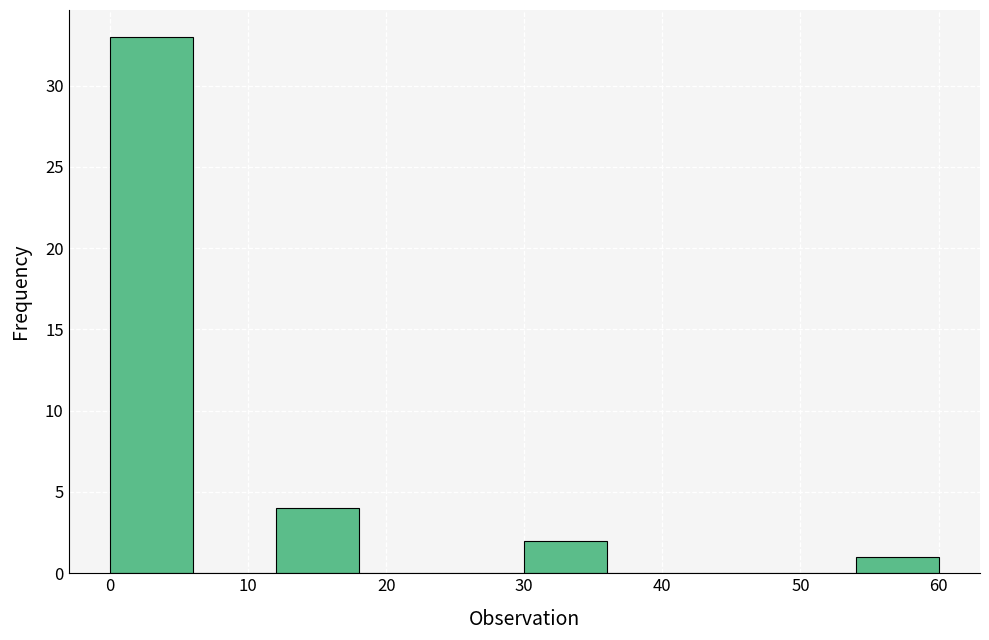

How tall is the bar that spans 12 to 18 on the x-axis? The values are not printed on the chart, so give them approximately, as read against the axis.

4